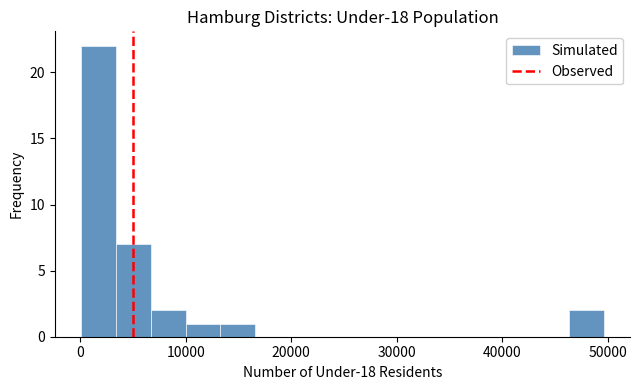

Read against the x-axis, roughly where is the centre of the tallest bar?

2000